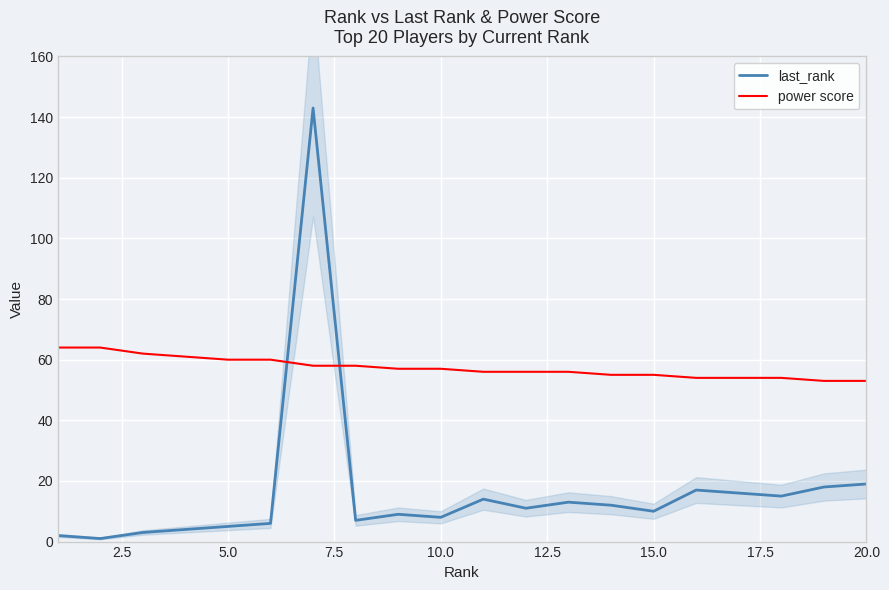

What are all the series names shown in the legend?

last_rank, power score